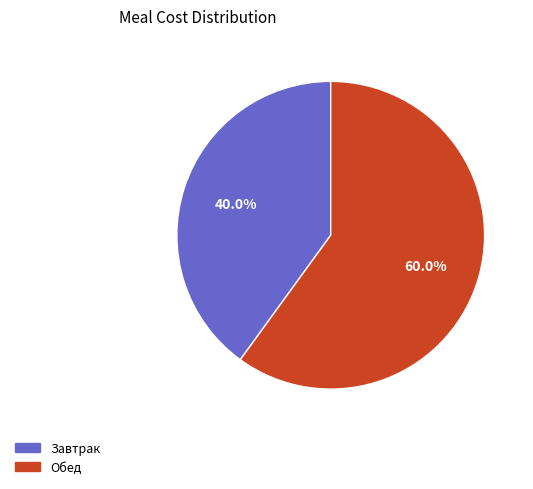

To the nearest percent, what is the difference between the Завтрак and Обед slice percentages?

20%